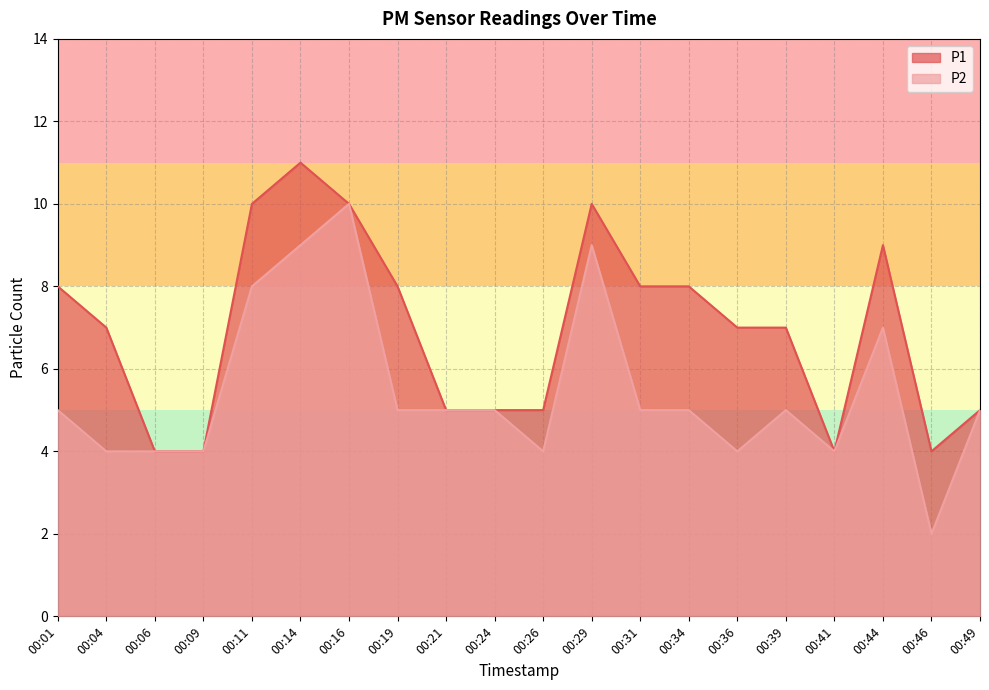

How many interior local peaks does the P2 series have?

4